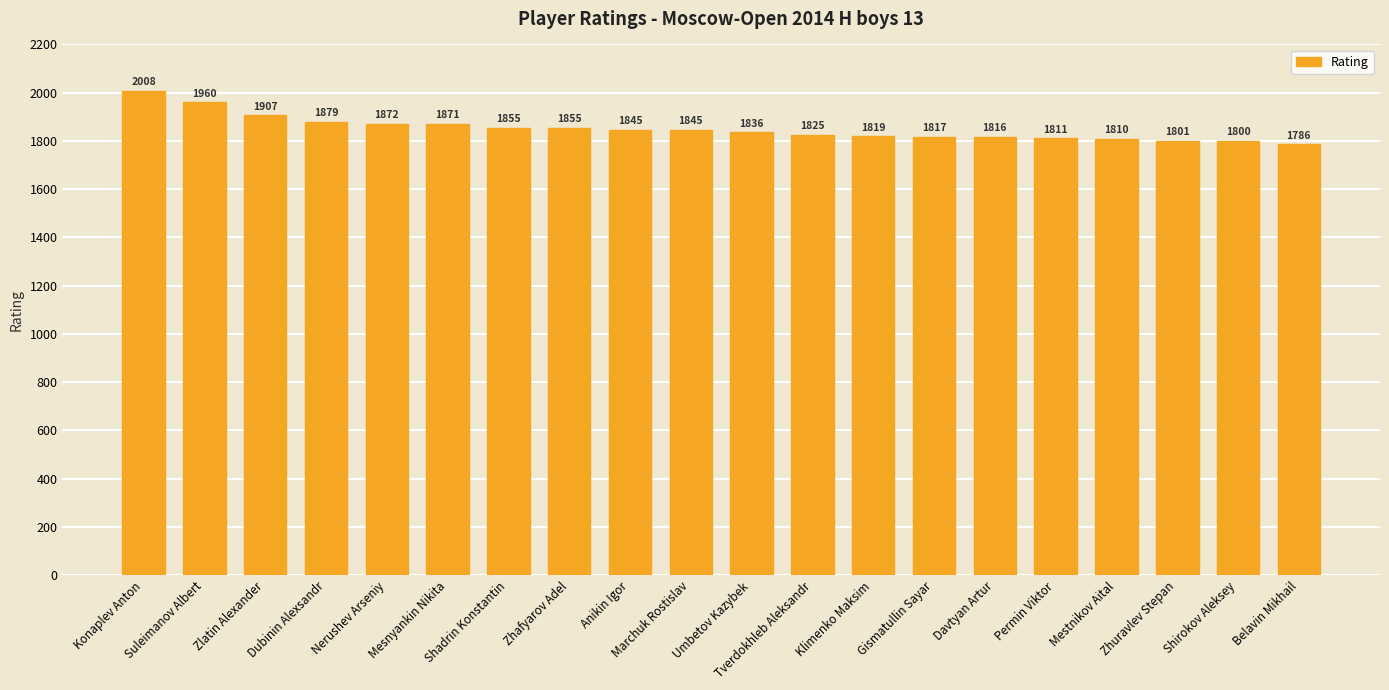

Reading left to right, extract all data points from this chart.

2008	1960	1907	1879	1872	1871	1855	1855	1845	1845	1836	1825	1819	1817	1816	1811	1810	1801	1800	1786